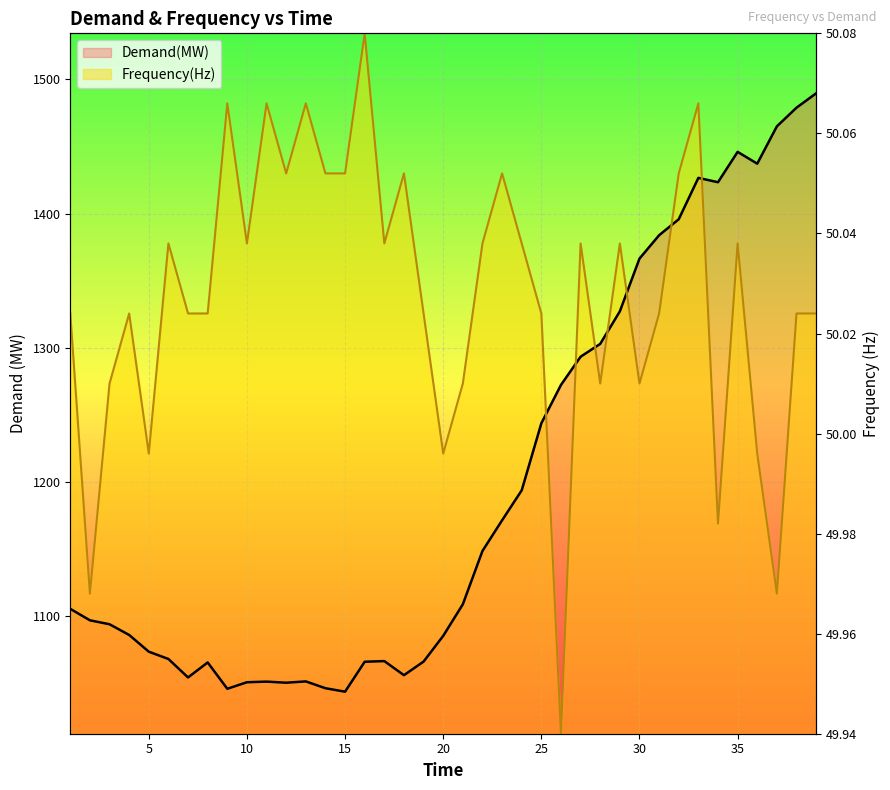

What are all the series names shown in the legend?

Demand(MW), Frequency(Hz)